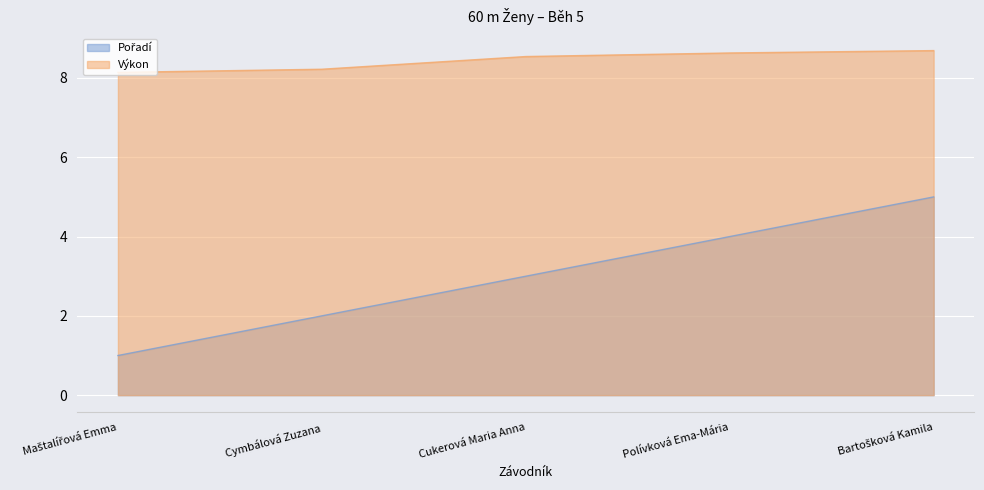

How many lines are shown in the chart?

2